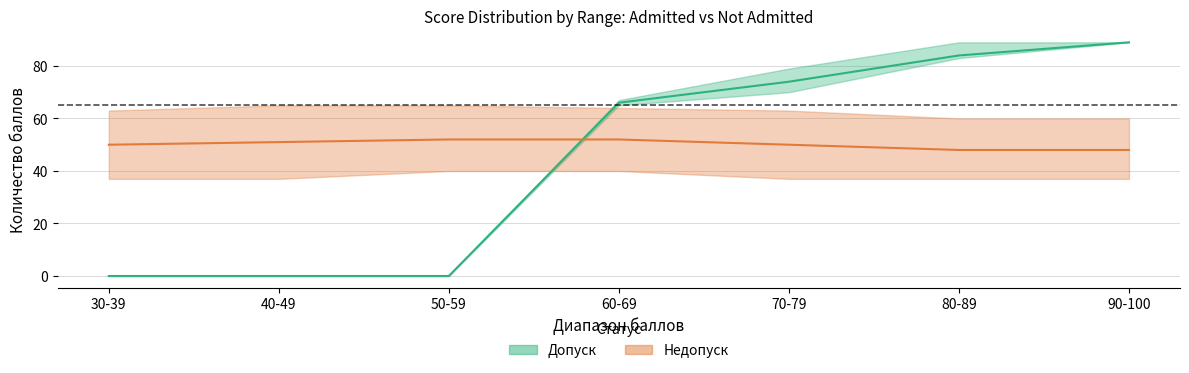

What is the sum of the Недопуск_upper values at 70-79 and 30-39?

126